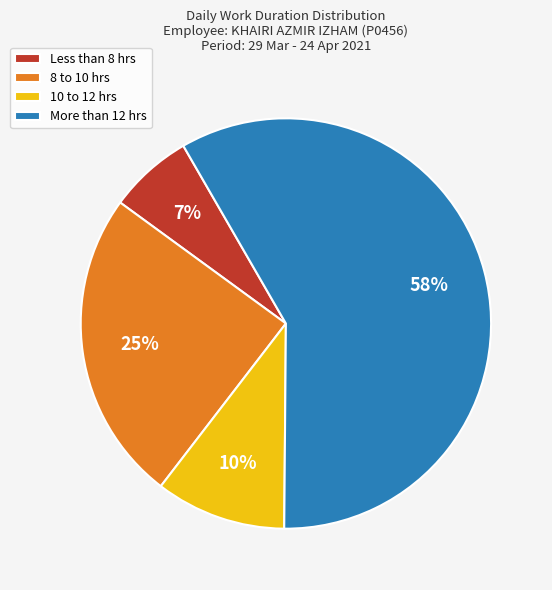

True or false: More than 12 hrs accounts for 50% of the total.

False